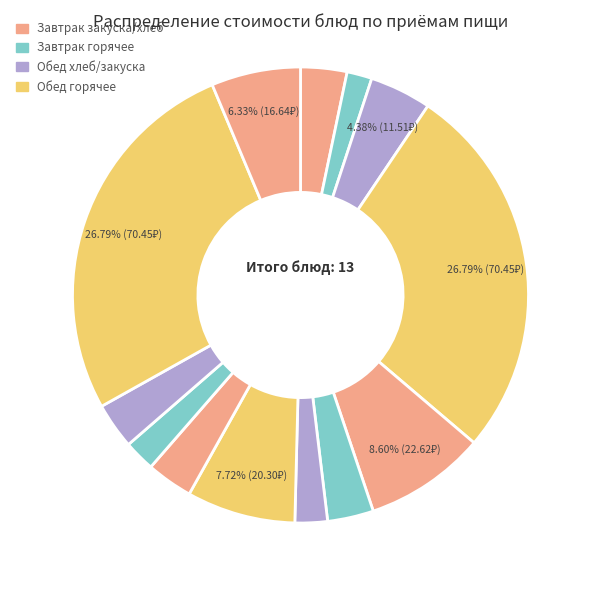

Count the number of slices in the pie.

13